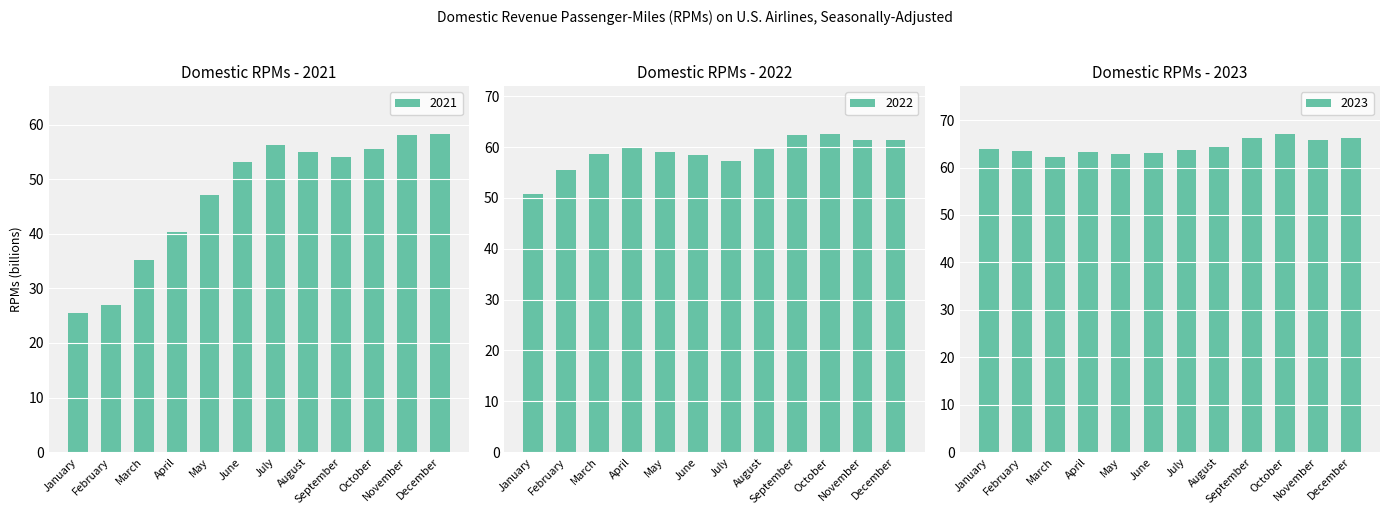

Reading left to right, transcribe all the data shown in this chart.

2021: 25.5	26.9	35.2	40.4	47.1	53.2	56.2	55.0	54.0	55.6	58.0	58.3
2022: 50.8	55.5	58.7	59.8	59.0	58.4	57.2	59.7	62.3	62.6	61.4	61.3
2023: 64.0	63.5	62.3	63.2	62.9	63.1	63.6	64.3	66.2	67.1	65.9	66.2